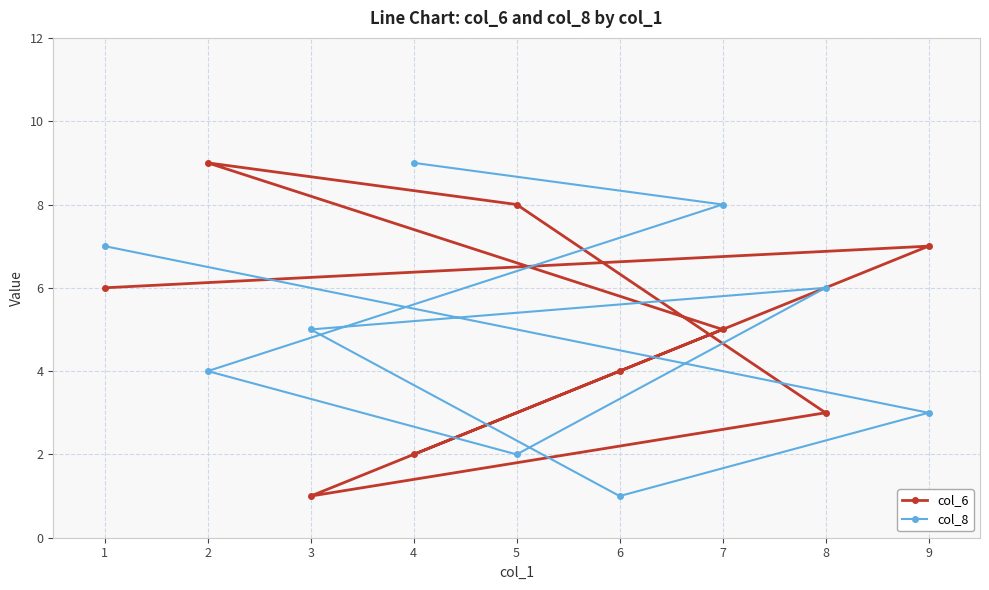

Read the col_8 value at 2.

4